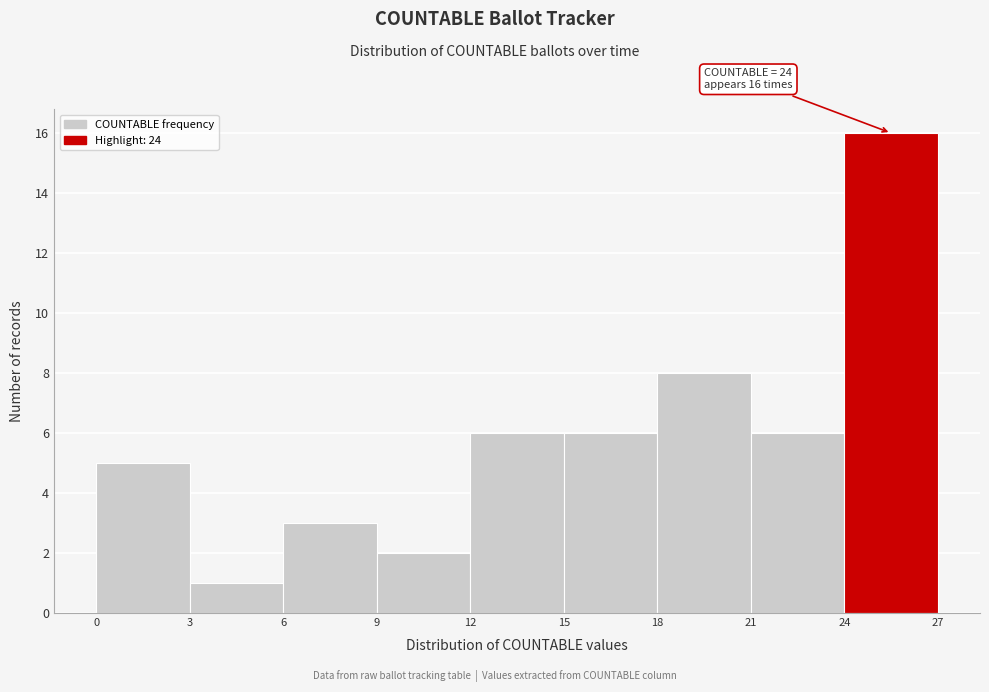

Which range on the x-axis has the tallest bar?

24 to 27